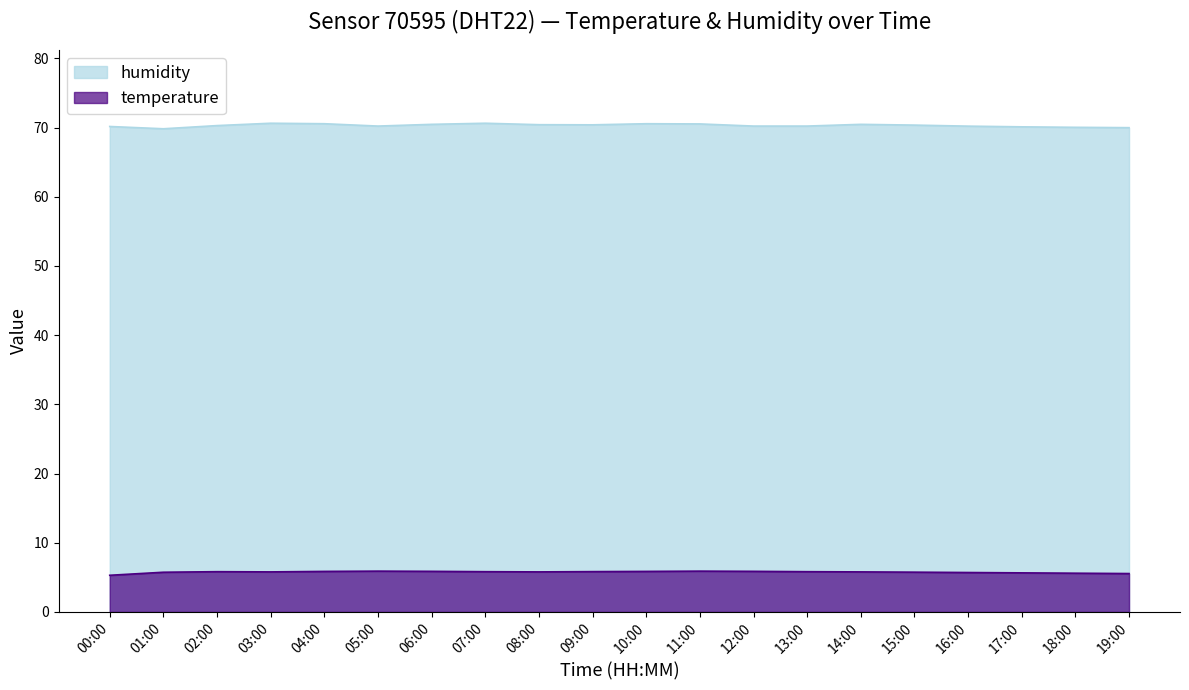

What is the label of the 15th point from the left?

14:00